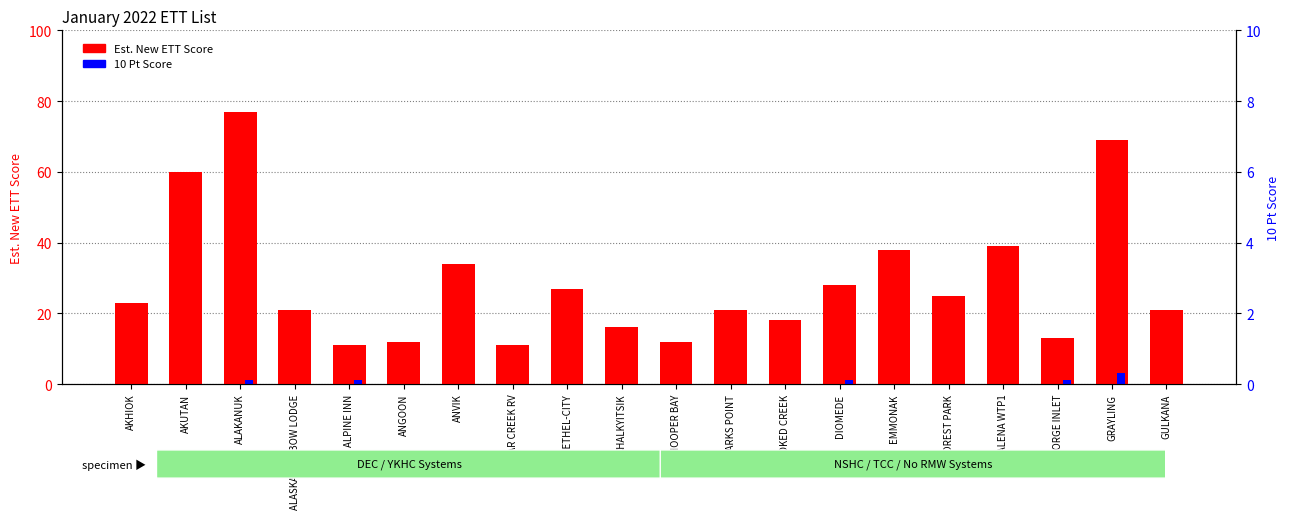

Reading right to left, extract all data points from this chart.

Est. New ETT Score: 21	69	13	39	25	38	28	18	21	12	16	27	11	34	12	11	21	77	60	23
10 Pt Score: 0	3	1	0	0	0	1	0	0	0	0	0	0	0	0	1	0	1	0	0